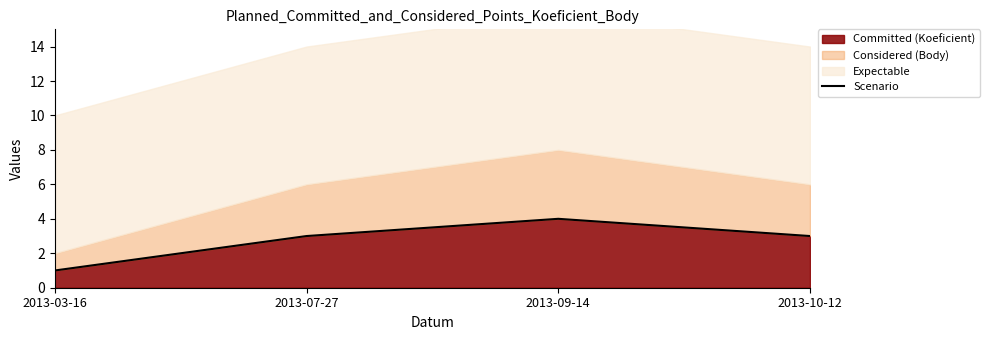

What is the minimum value shown in the chart?

1